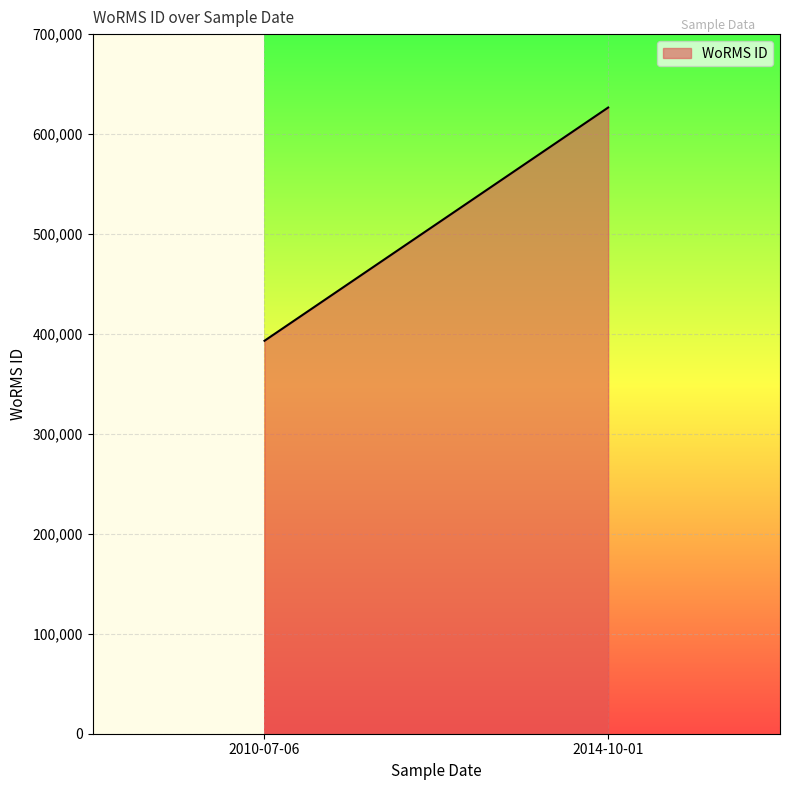

What is the difference between the maximum and minimum values?

233368